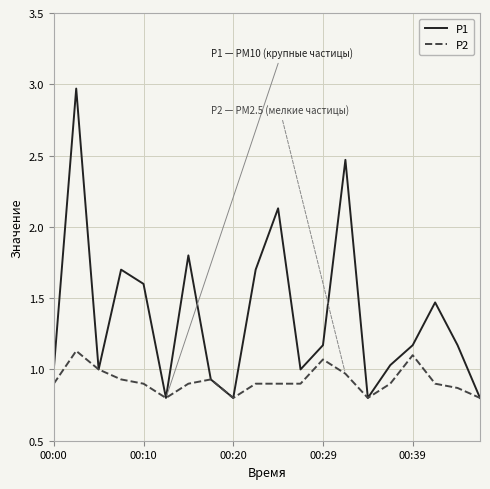

What are all the series names shown in the legend?

P1, P2